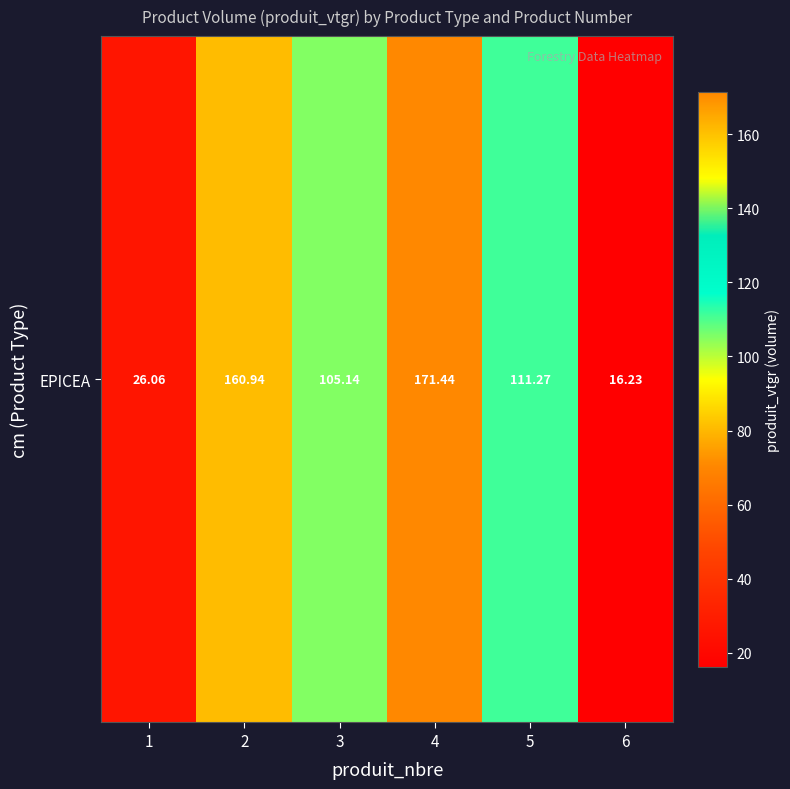

What is the minimum value shown in the chart?

16.2